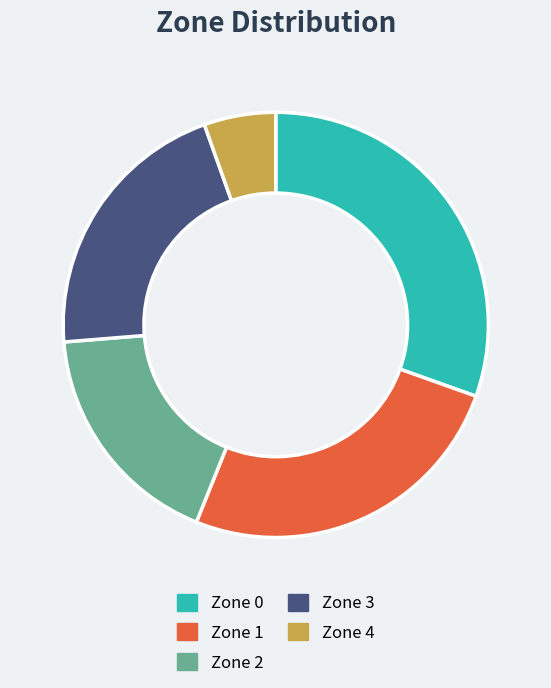

What is the ratio of the value at Zone 1 to the value at Zone 2?

1.5